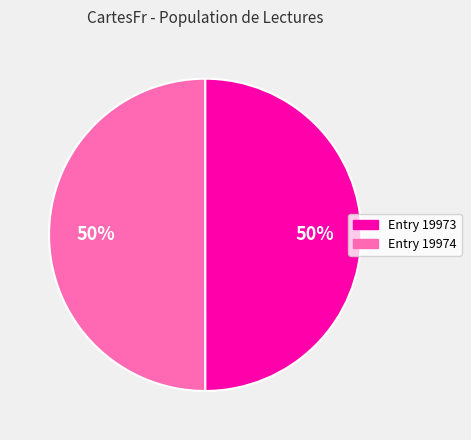

To the nearest percent, what is the average slice percentage?

50%